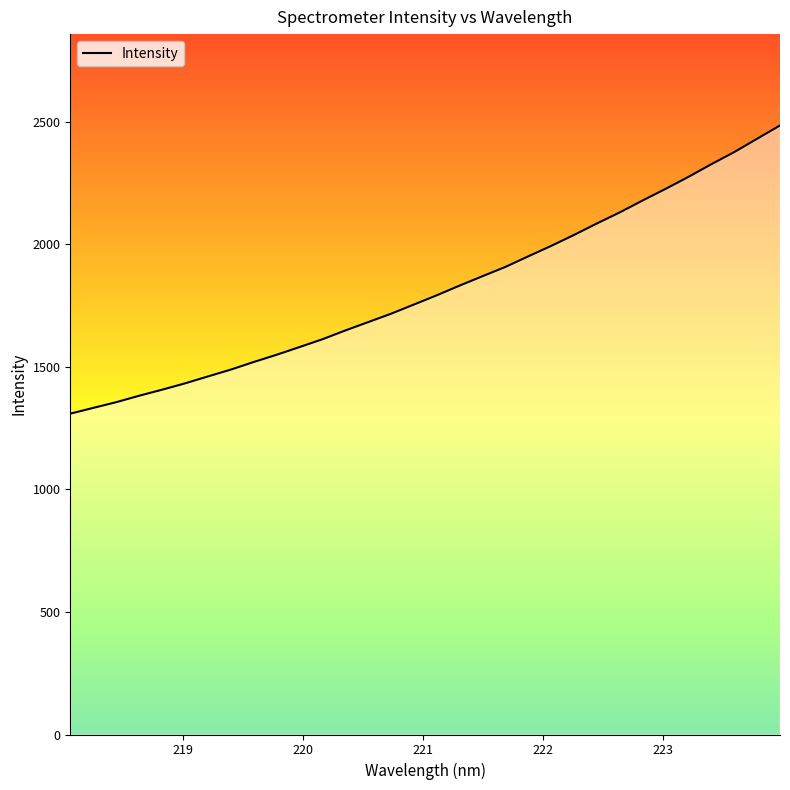

What is the highest value of the Intensity series?

2484.2